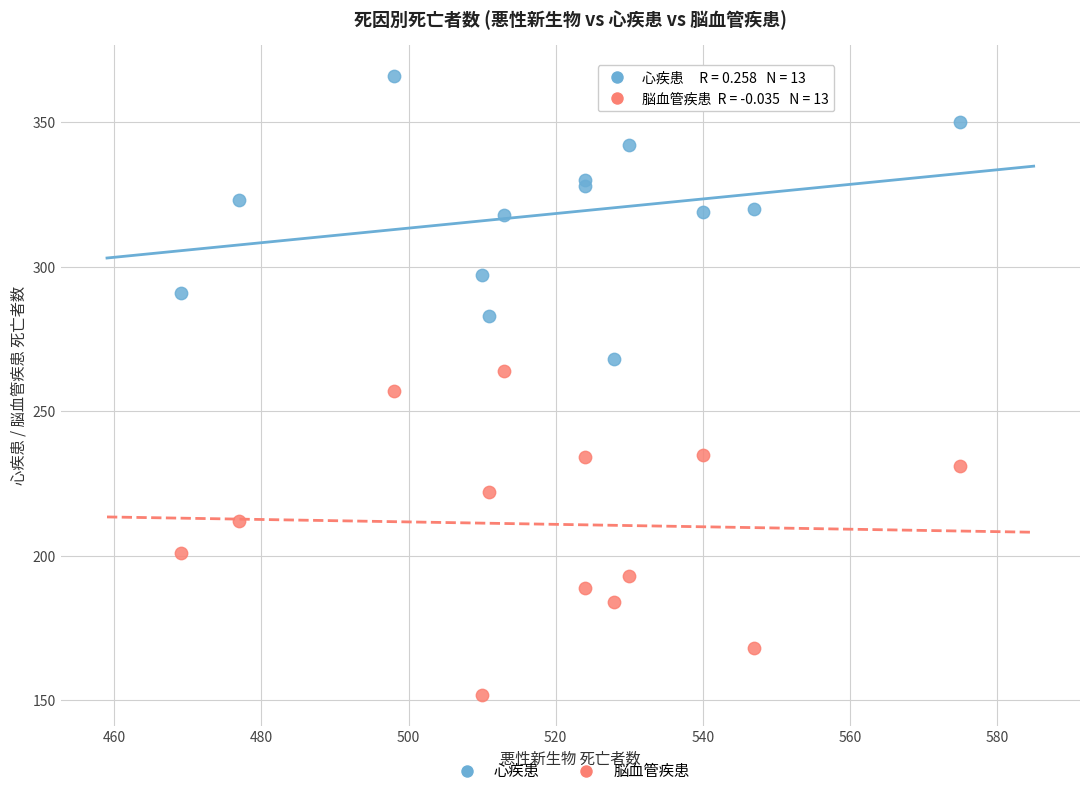

Which series contains the lowest Y value?

脳血管疾患